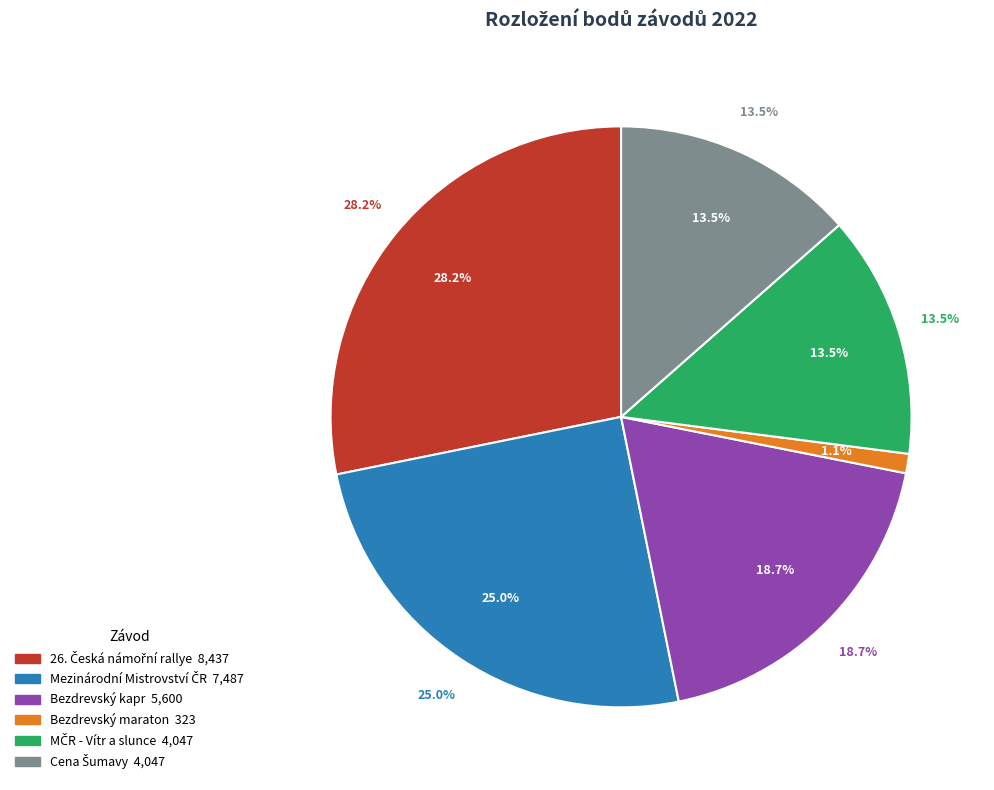

Is there a majority slice in this chart?

No